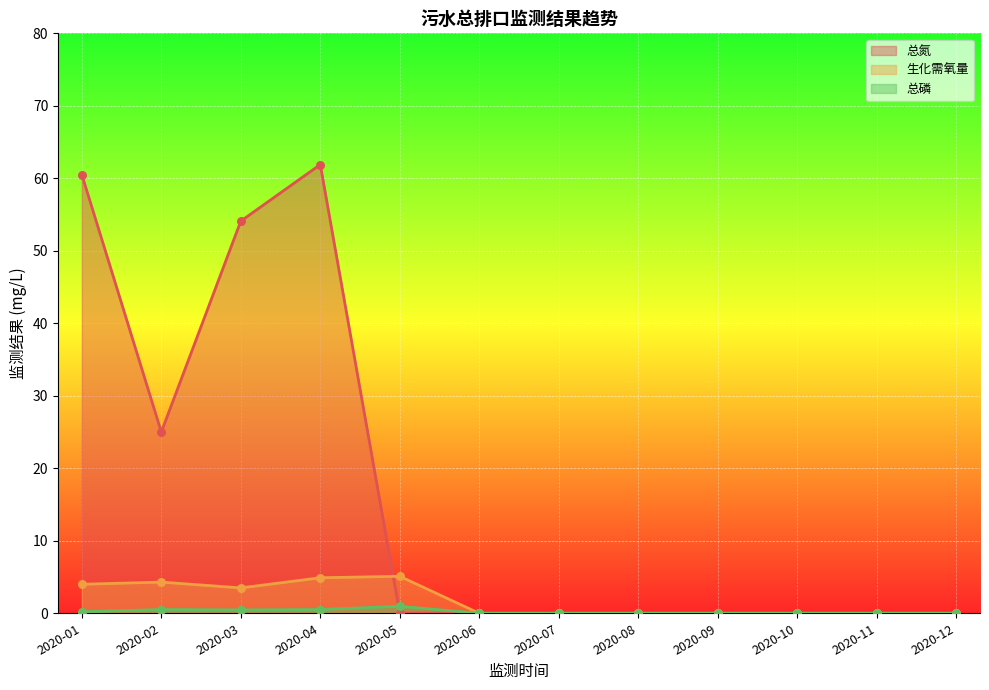

At how many categories does at least one series exceed 3?

5